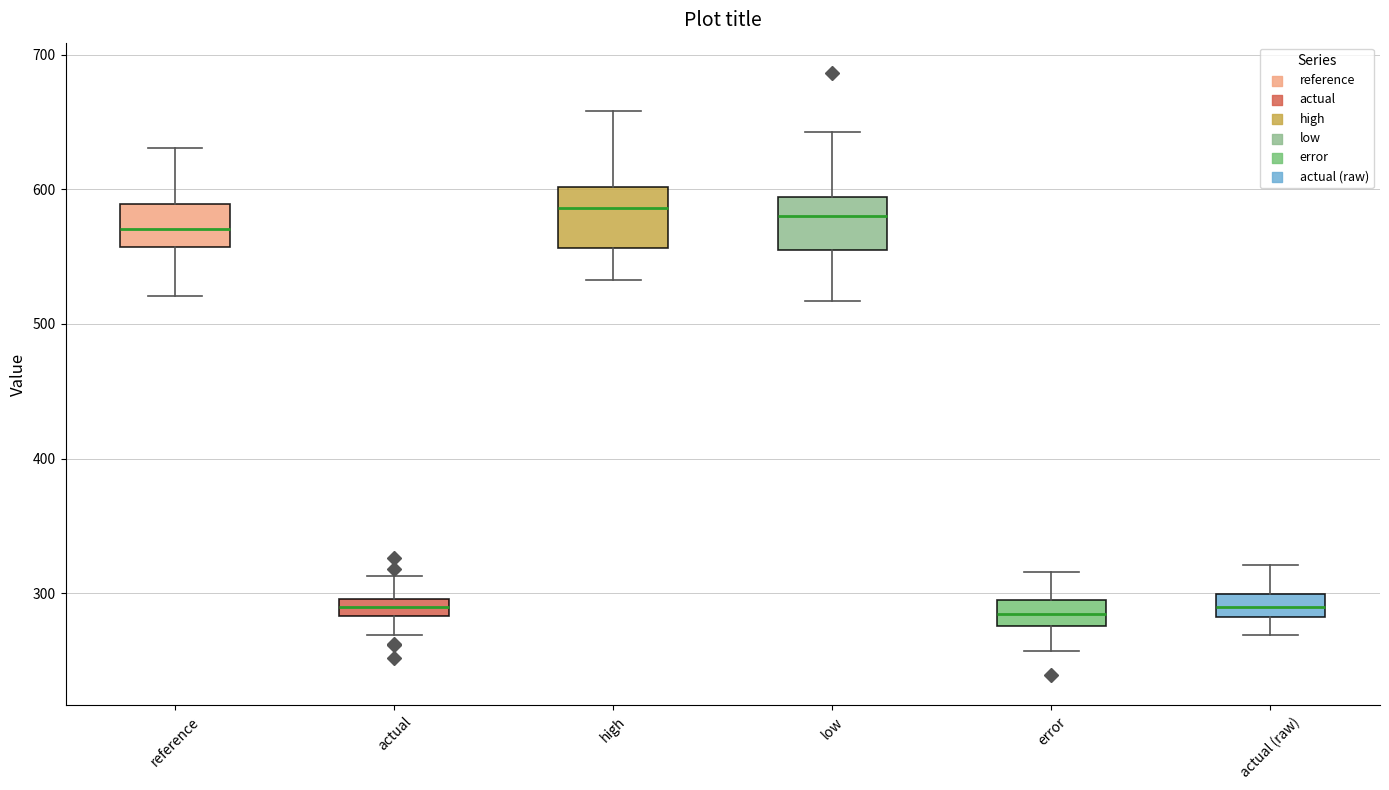

Where does the median line of the box for reference sit on the y-axis? The values are not printed on the chart, so give them approximately, as read against the axis.

570